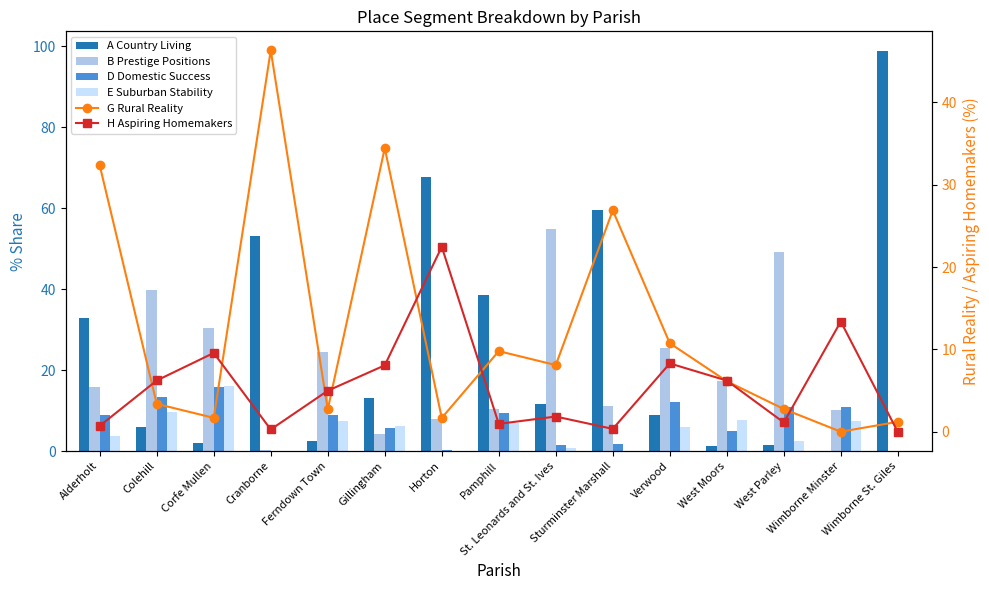

What is the approximate value of B Prestige Positions at Wimborne Minster?

10.1